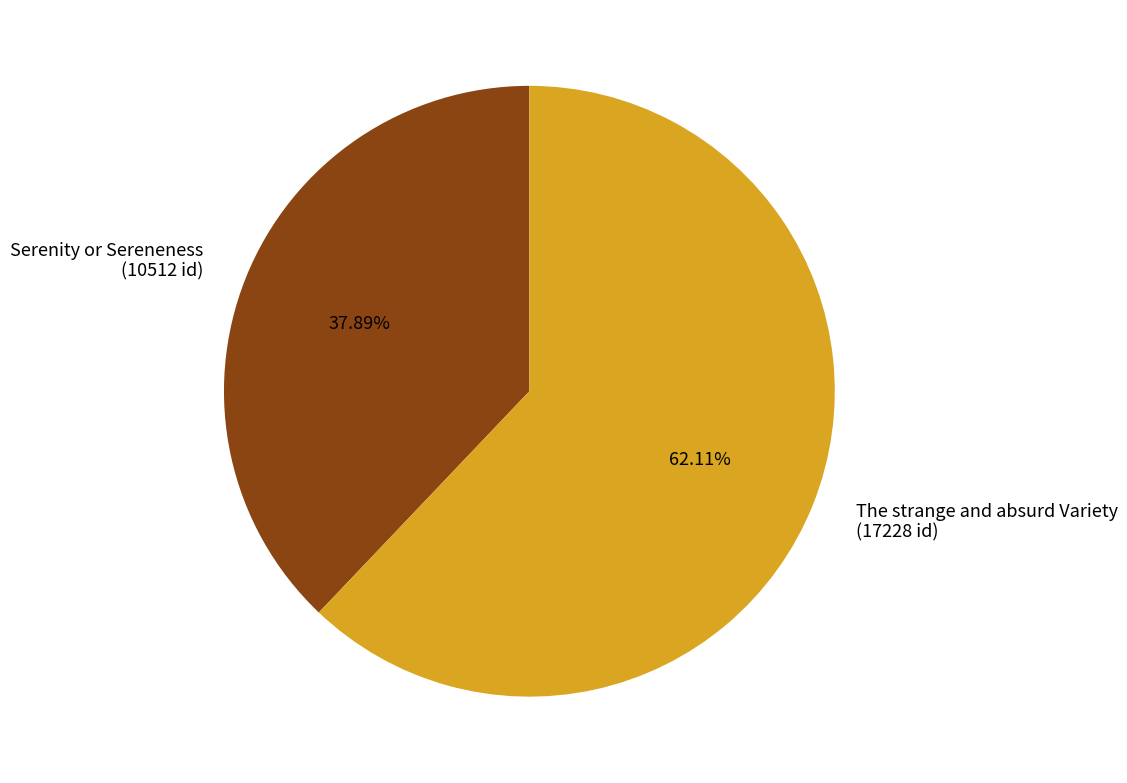

Rank the categories by value from highest to lowest.

The strange and absurd Variety, Serenity or Sereneness